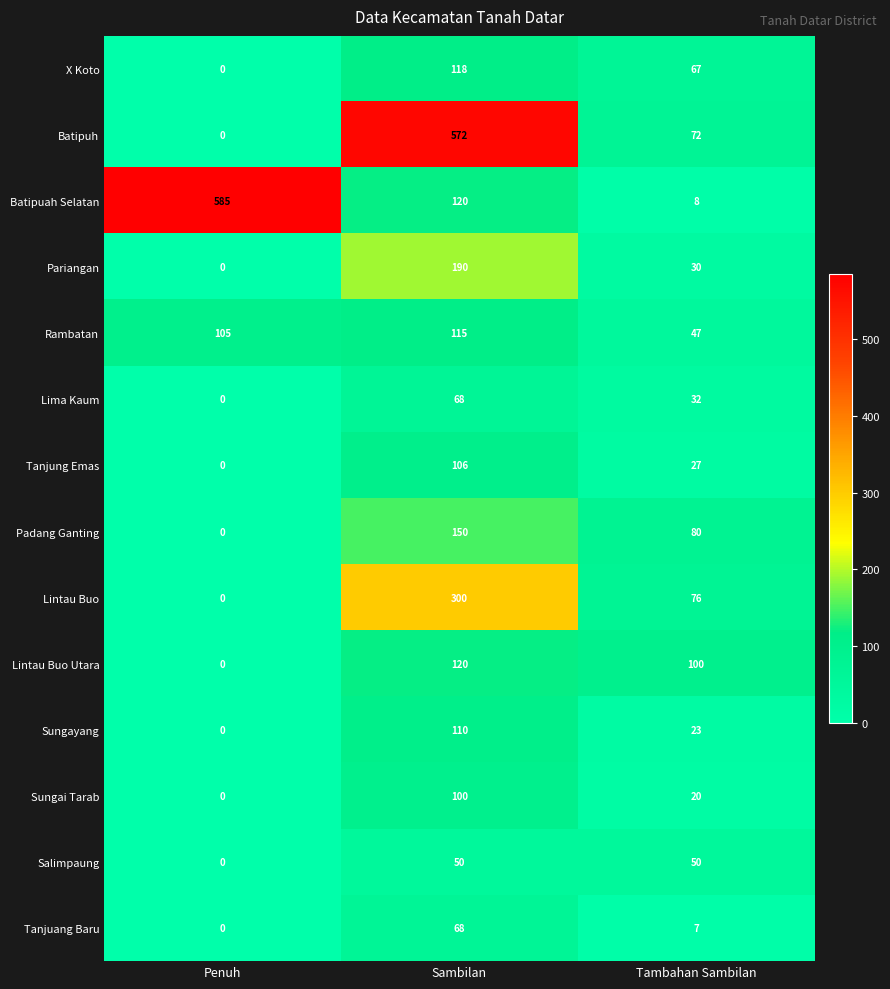

What is the greatest value displayed?

585